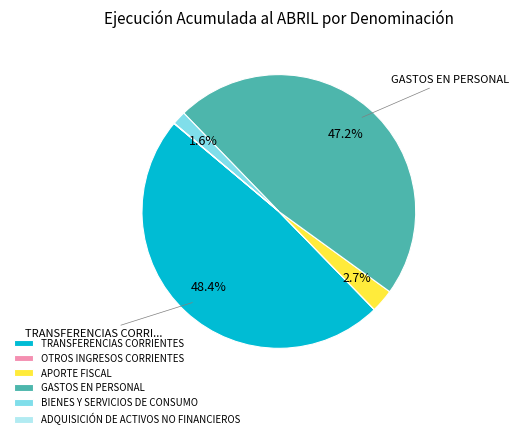

Combined, what portion of the pie is BIENES Y SERVICIOS DE CONSUMO and GASTOS EN PERSONAL?

48.8%